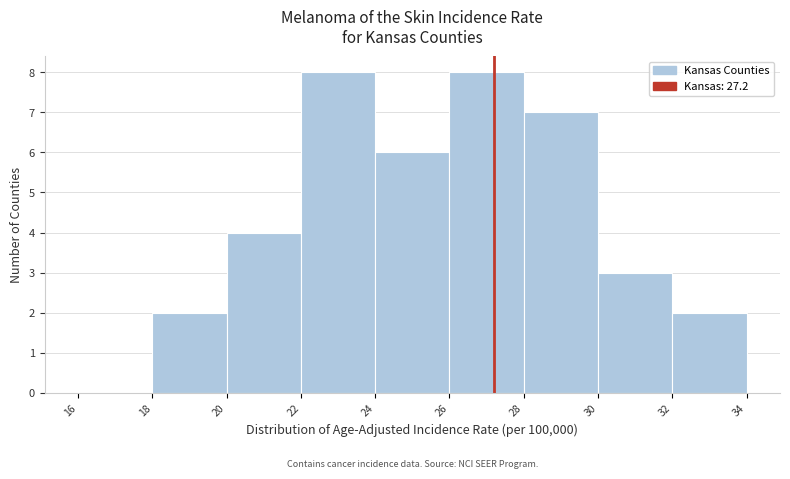

Reading left to right, list every bar in this chart as the range it spans on the x-axis followed by its height. The values are not printed on the chart, so give them approximately, as read against the axis.

16 to 18: 0
18 to 20: 2
20 to 22: 4
22 to 24: 8
24 to 26: 6
26 to 28: 8
28 to 30: 7
30 to 32: 3
32 to 34: 2